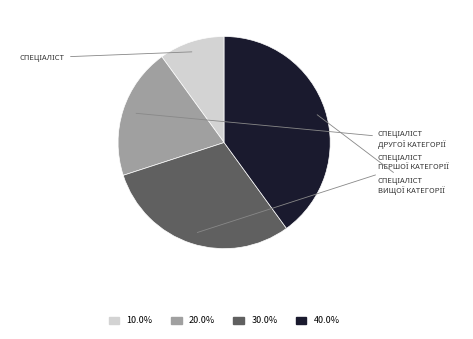

Does any single category account for the majority?

No